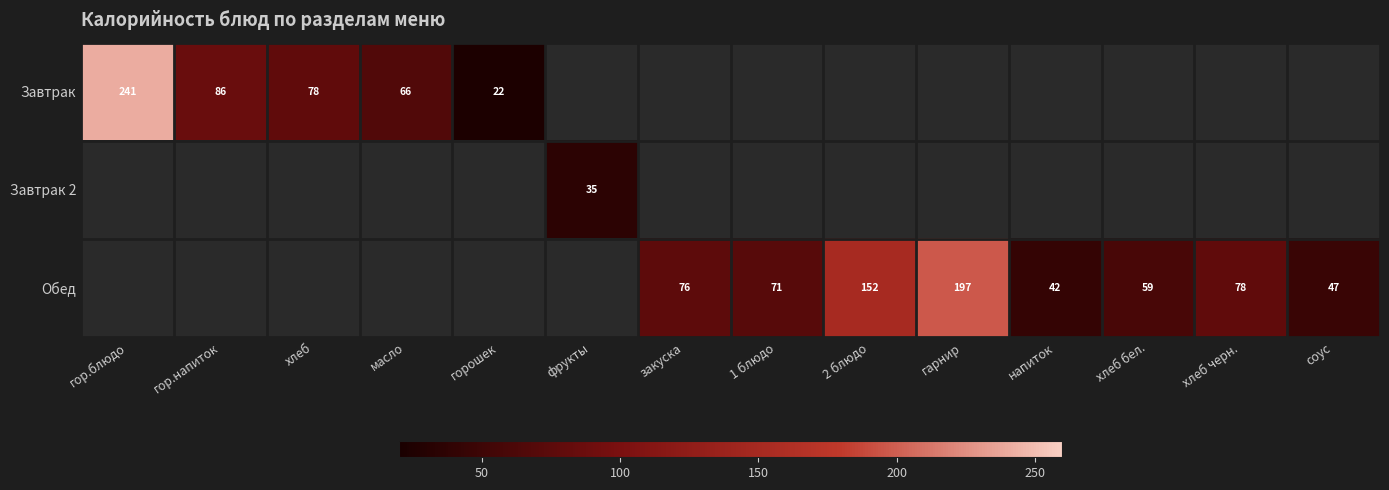

Is it true that Завтрак equals 22 at горошек?

True